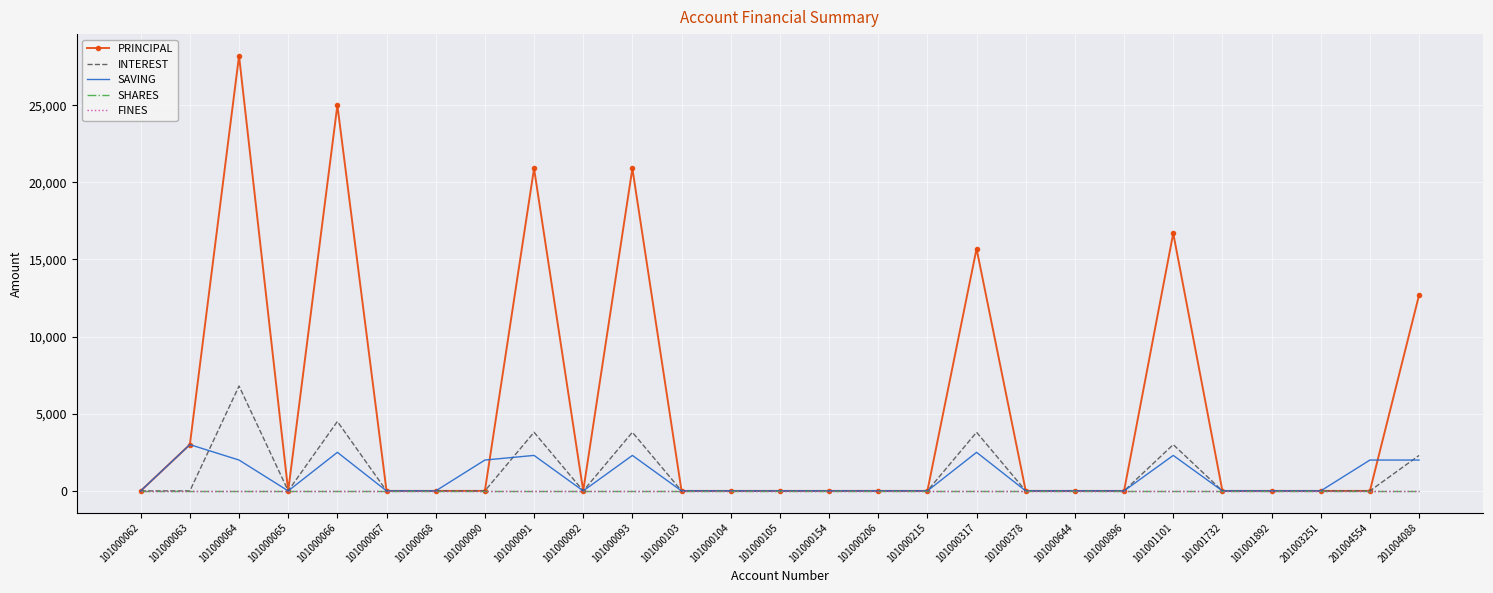

How many categories are shown in the chart?

27